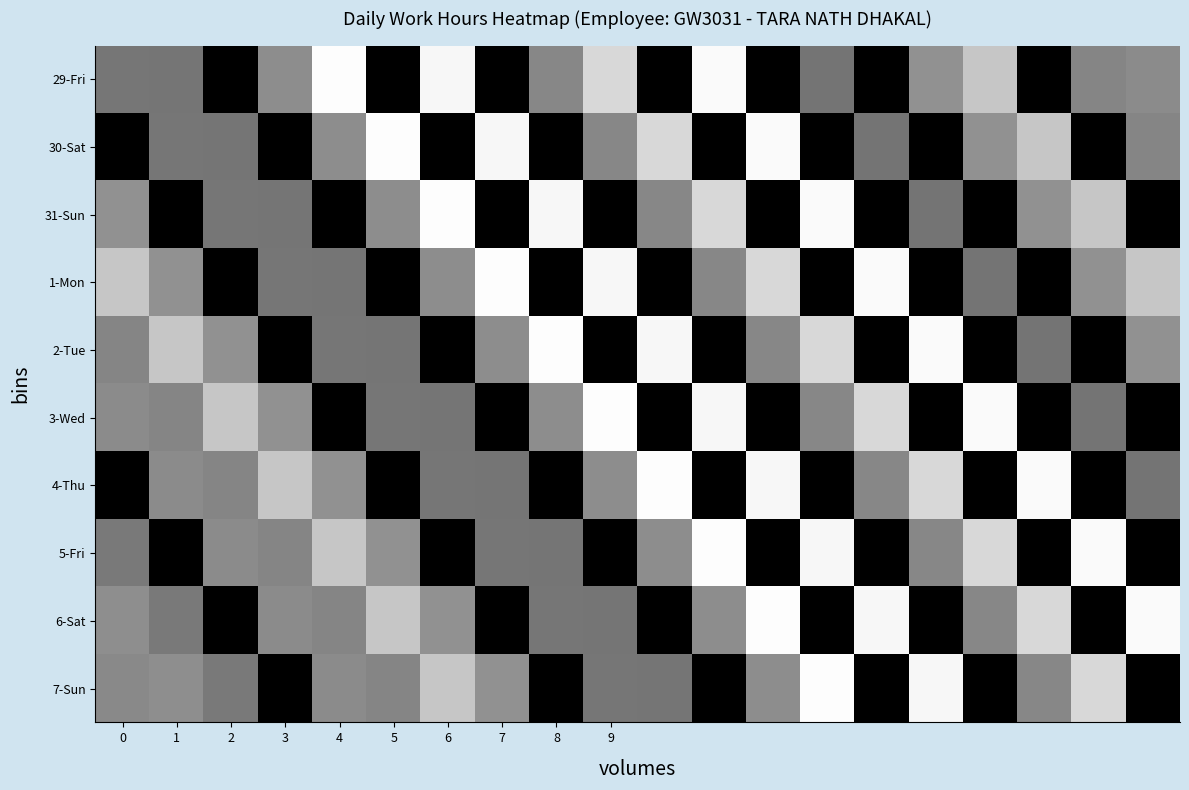

Count the number of categories in the chart.

20